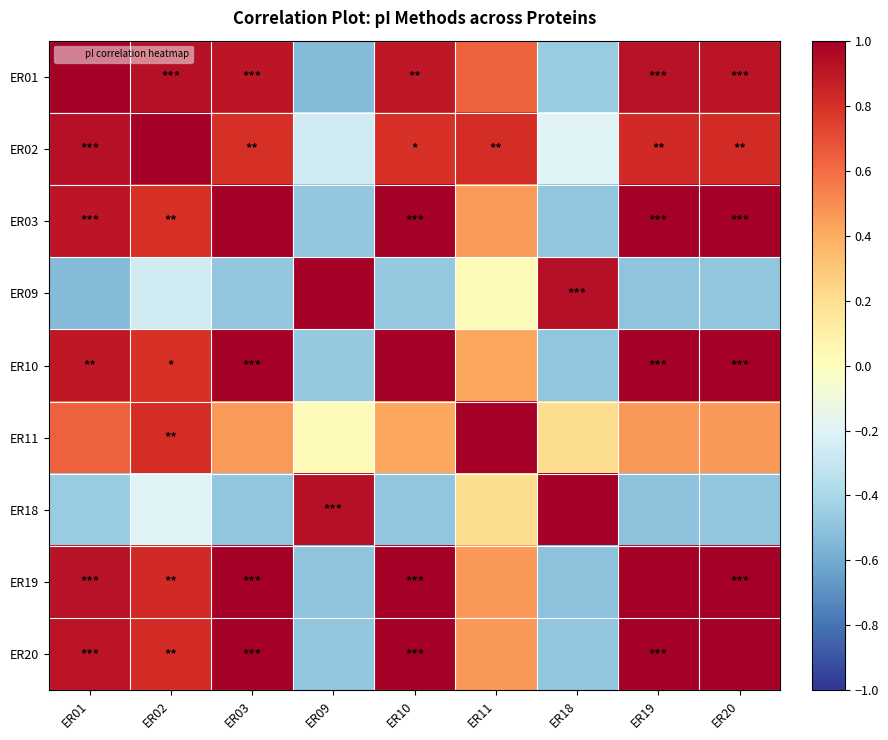

How many categories are shown in the chart?

9